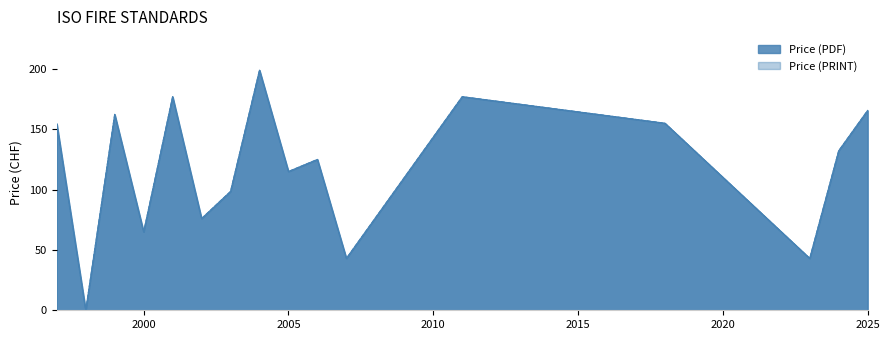

What is the total value across all series at 1999?

310